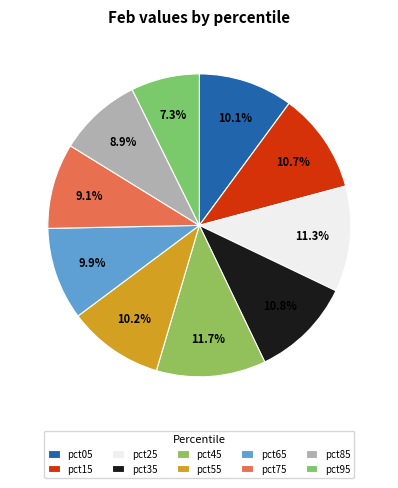

How many segments does this pie chart have?

10